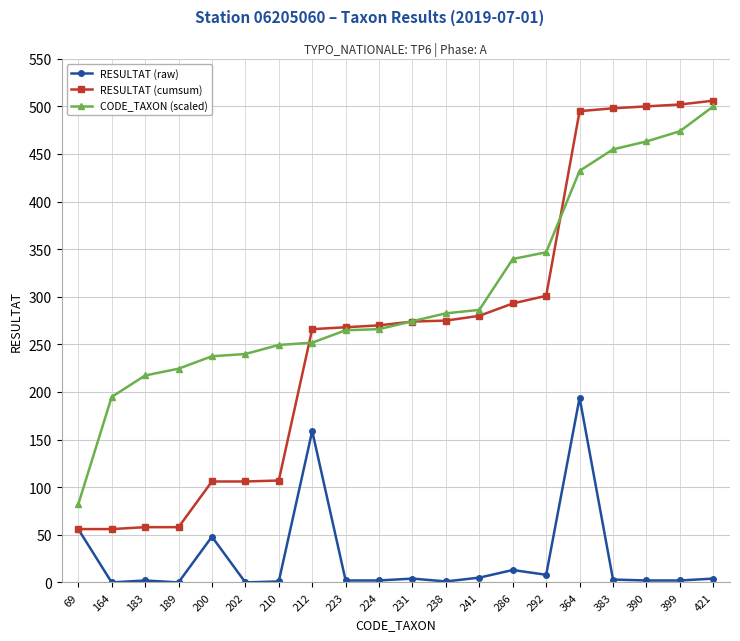

The CODE_TAXON (scaled) series shows 282.2 at 364. True or false?

False